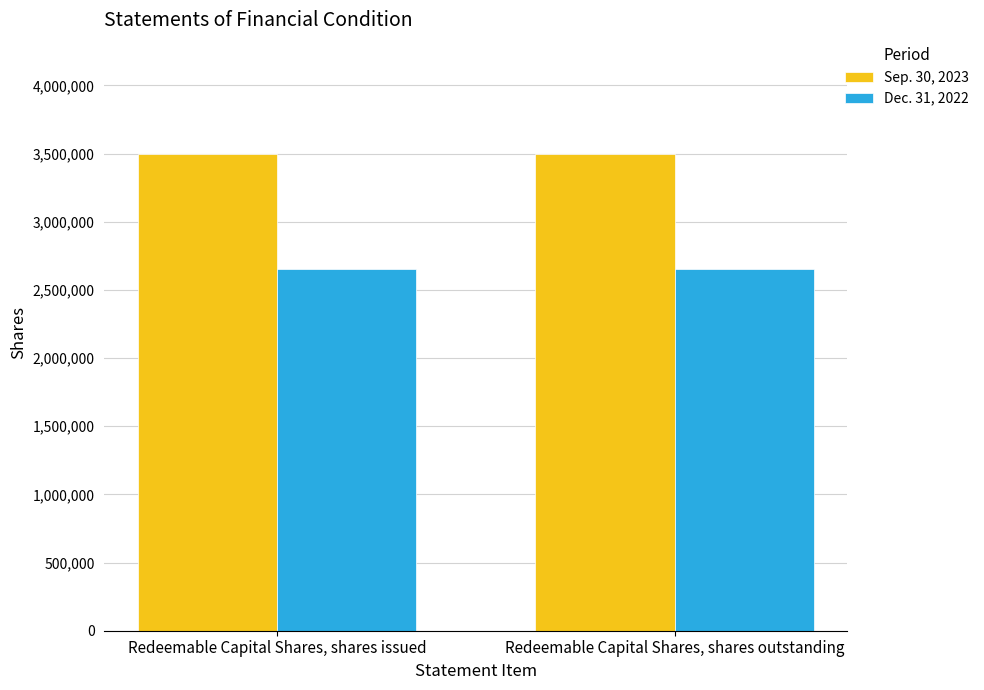

What is the spread (max minus min) of values at Redeemable Capital Shares, shares outstanding?

850000